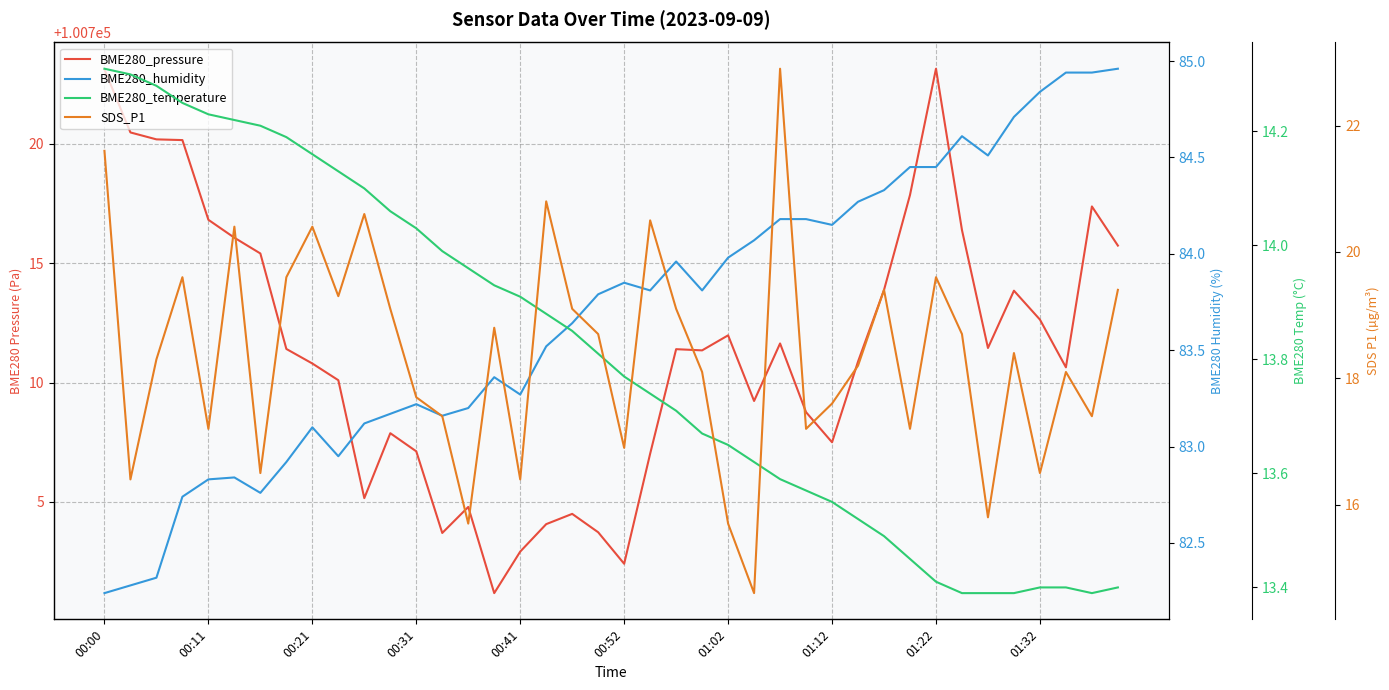

True or false: BME280_temperature and BME280_humidity intersect in this chart.

False